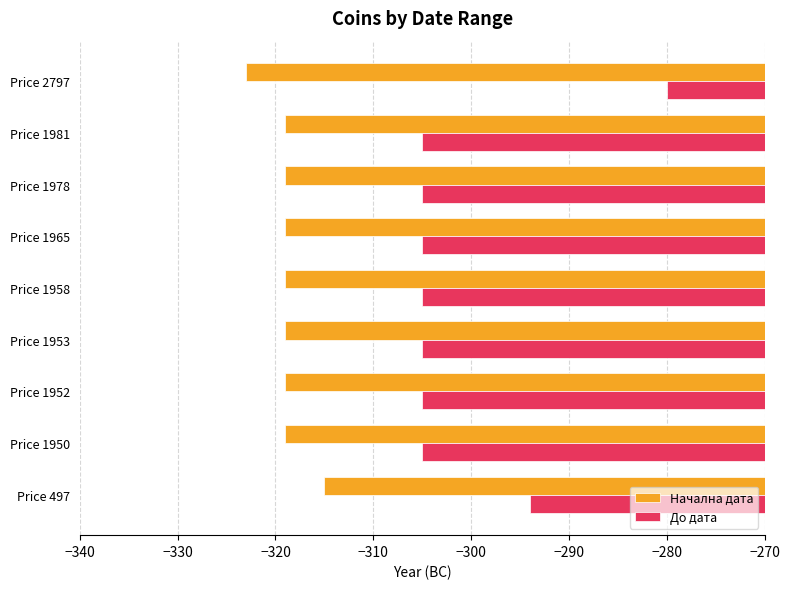

Which series has the largest total across all categories?

До дата